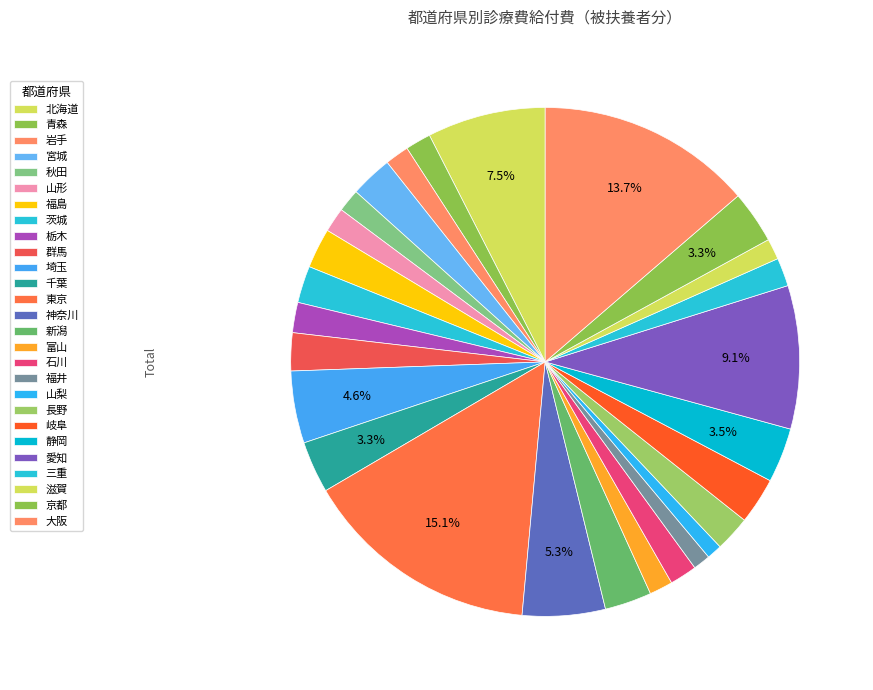

The 新潟 slice represents 3% of the pie. True or false?

True